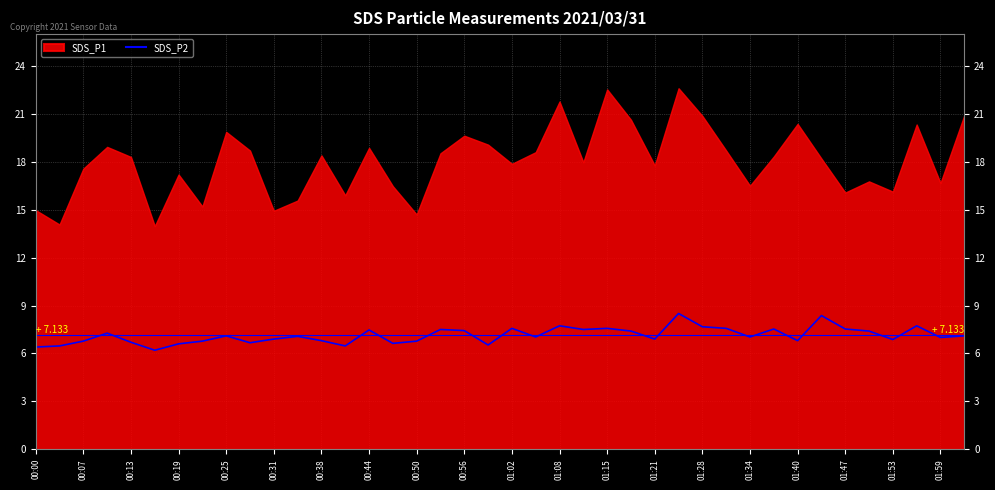

The SDS_P2 series shows 2.4 at 01:02. True or false?

False